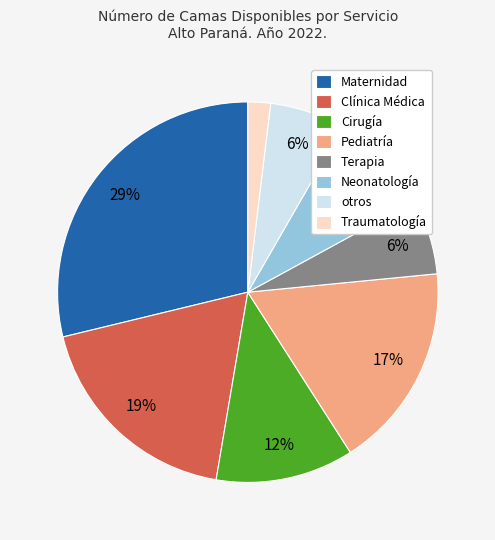

Approximately how many times larger is the value at Cirugía compared to Maternidad?

0.4